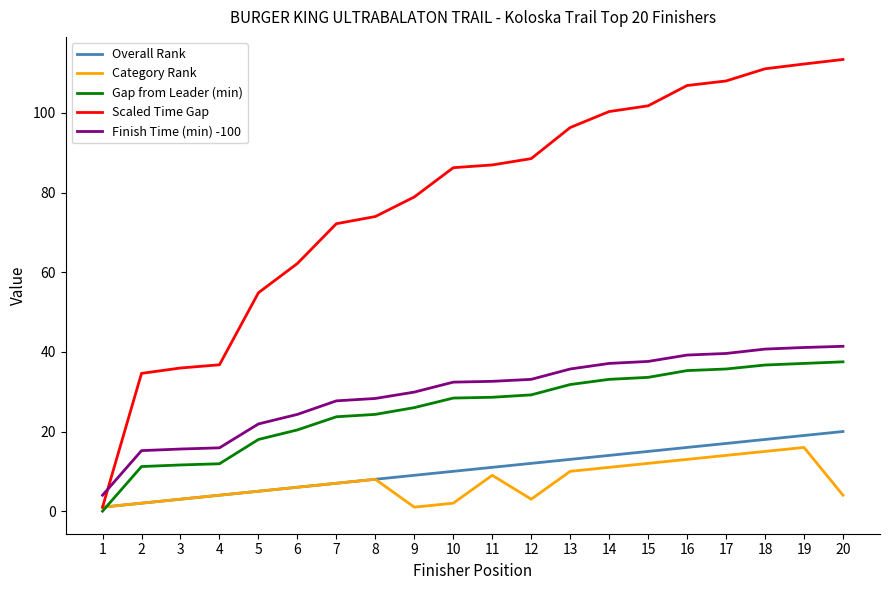

What is the sum of all Scaled Time Gap values?

1562.5